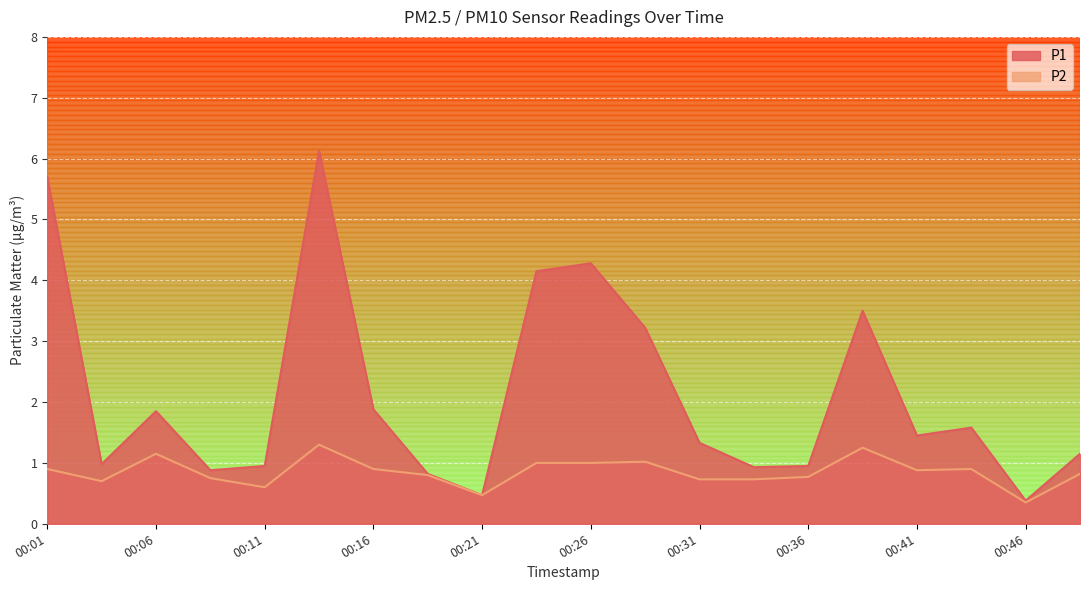

Which category has the highest value in the P1 series?

2023-04-01T00:14:09